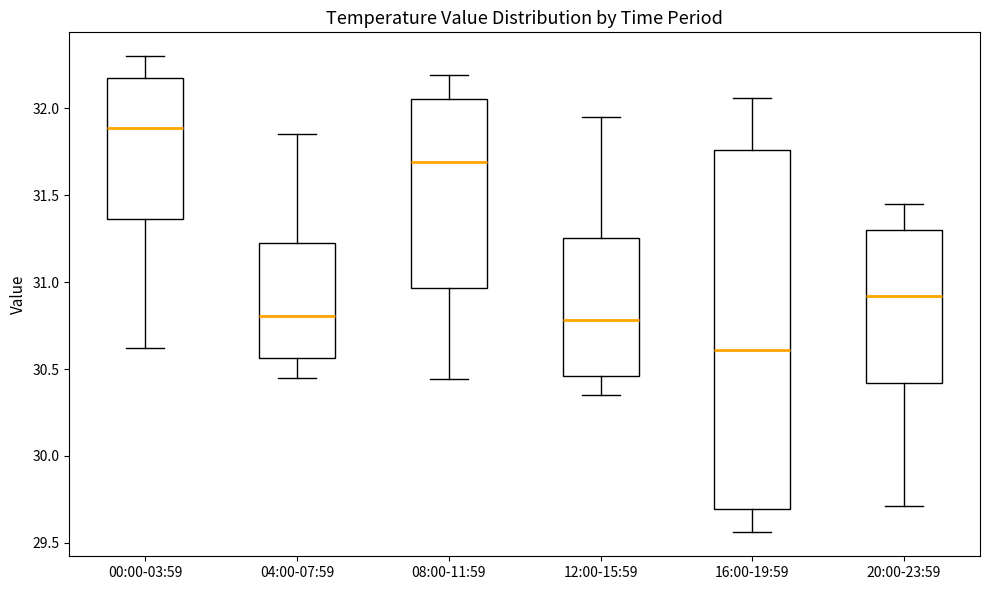

Reading left to right, read every box against the y-axis: the position of its median line, the range the box covers, and the ends of its whiskers. The values are not printed on the chart, so give them approximately, as read against the axis.

00:00-03:59: median 31.90, box 31.35 to 32.15, whiskers 30.60 to 32.30
04:00-07:59: median 30.80, box 30.55 to 31.25, whiskers 30.45 to 31.85
08:00-11:59: median 31.70, box 30.95 to 32.05, whiskers 30.45 to 32.20
12:00-15:59: median 30.80, box 30.45 to 31.25, whiskers 30.35 to 31.95
16:00-19:59: median 30.60, box 29.70 to 31.75, whiskers 29.55 to 32.05
20:00-23:59: median 30.90, box 30.40 to 31.30, whiskers 29.70 to 31.45